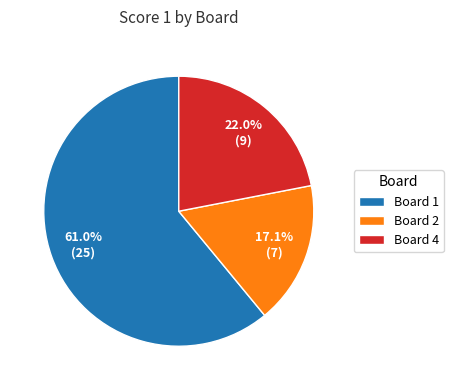

Which slice represents more than half of the pie?

Board 1